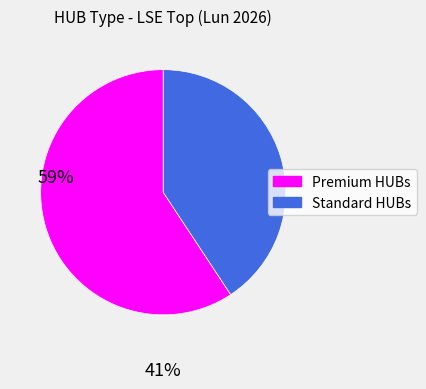

Is there a majority slice in this chart?

Yes